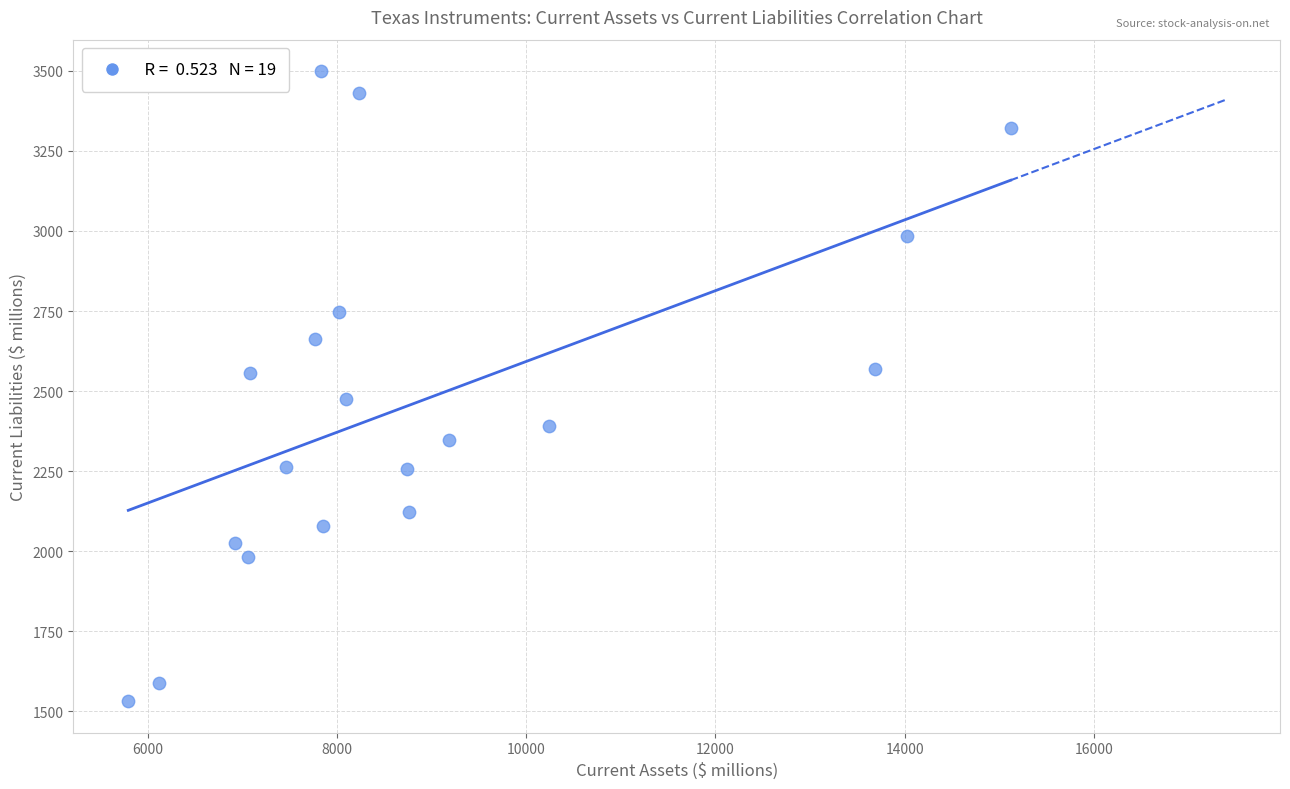

What is the range of Y values (max minus min)?

1967